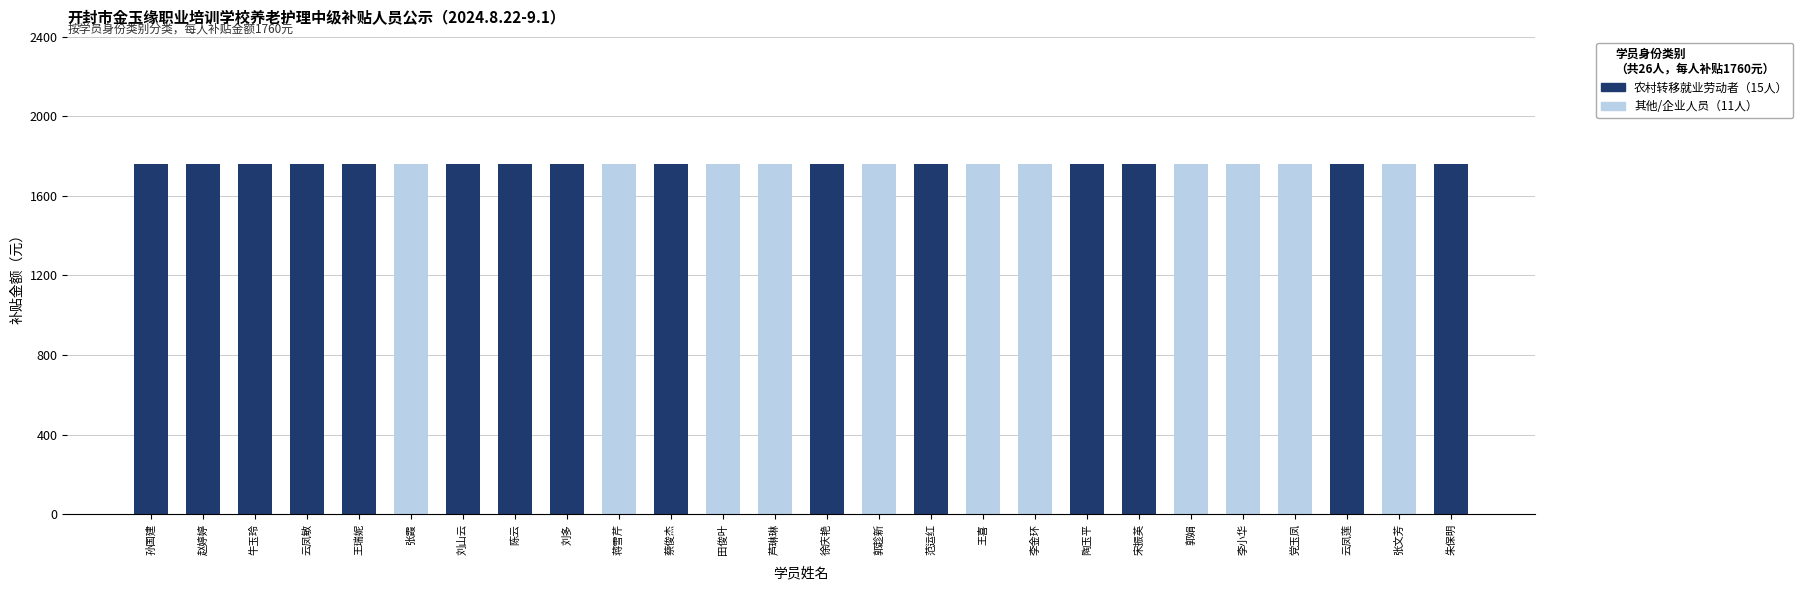

What is the sum of the 其他/企业人员 values at 郭娟 and 王喜?

3520